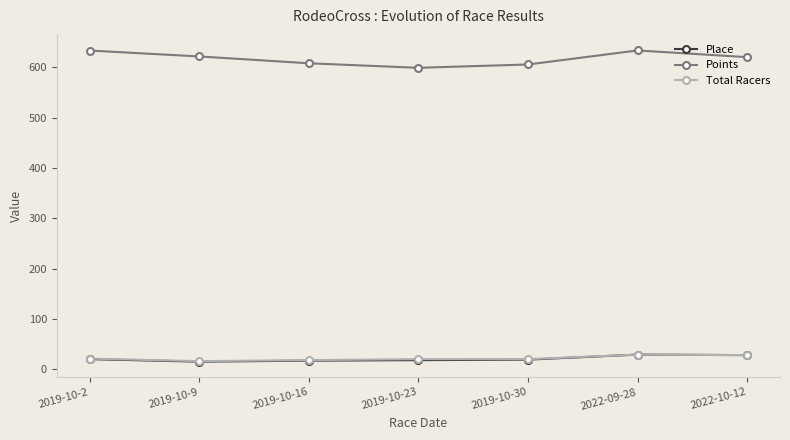

How many lines are shown in the chart?

3